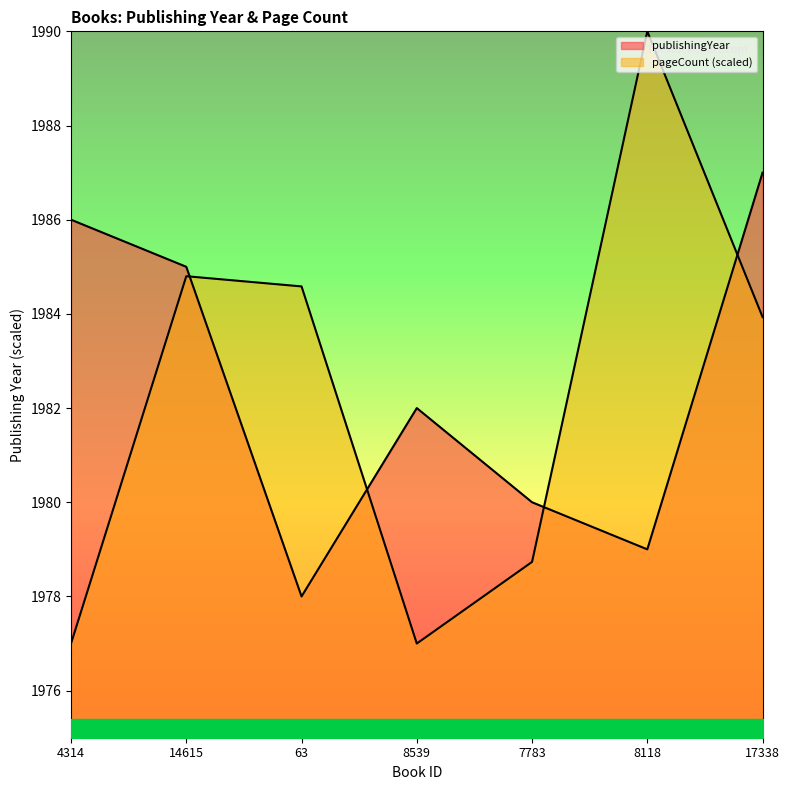

True or false: pageCount has more than 1 points higher than both neighbors.

True